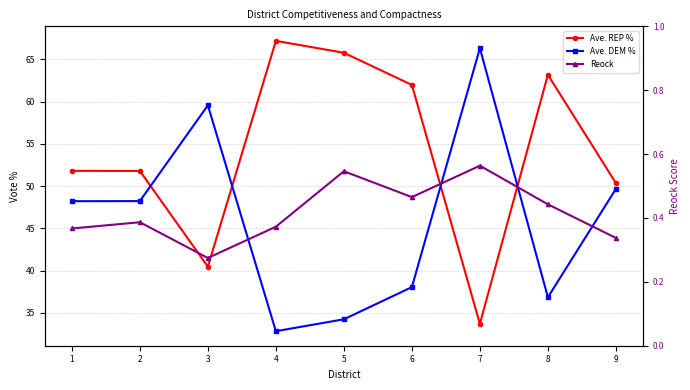

What are all the series names shown in the legend?

Ave. REP %, Ave. DEM %, Reock